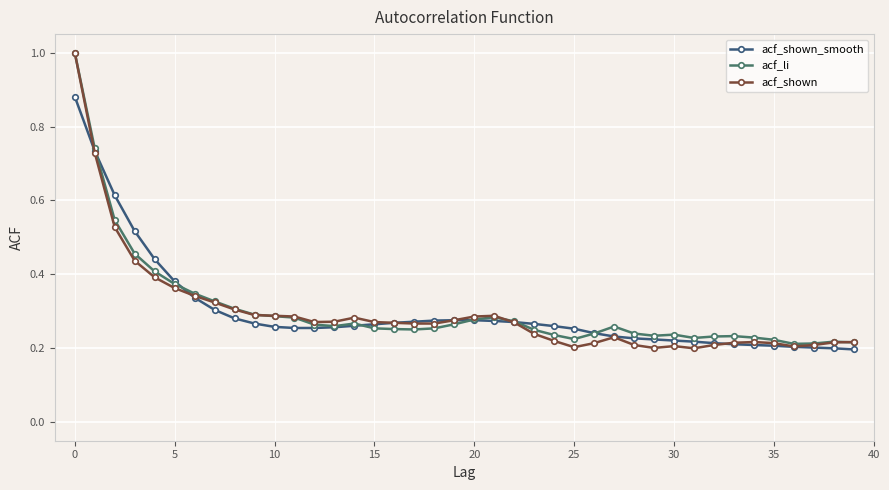

What is the maximum value for acf_li?

1.0